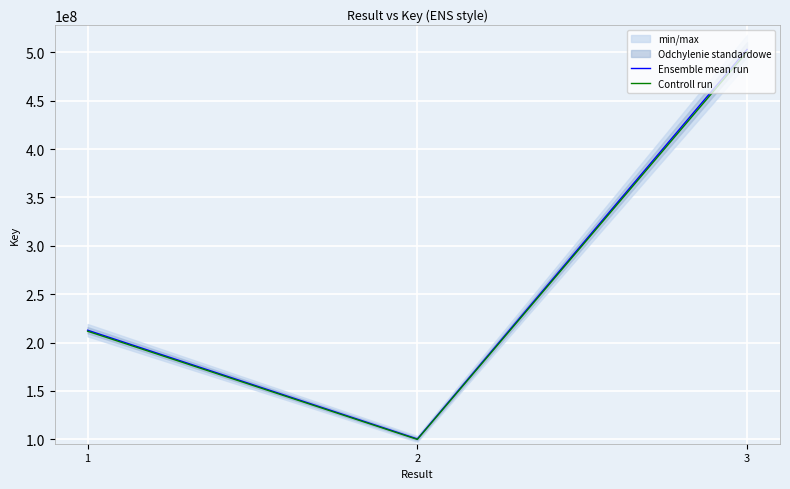

What is the minimum value for Controll run?

99901586.0